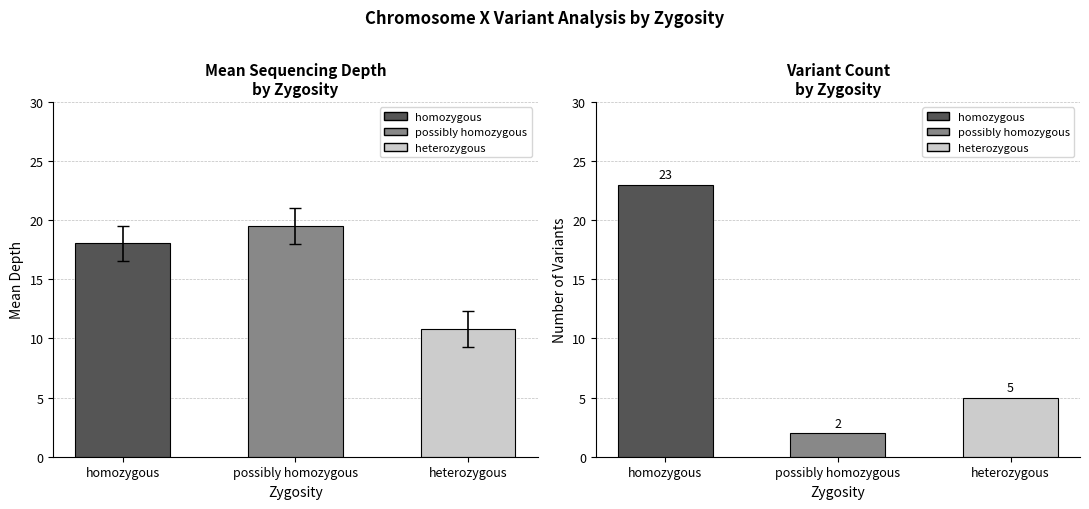

Rank the series by their maximum value, from lowest to highest.

Mean Depth, Count